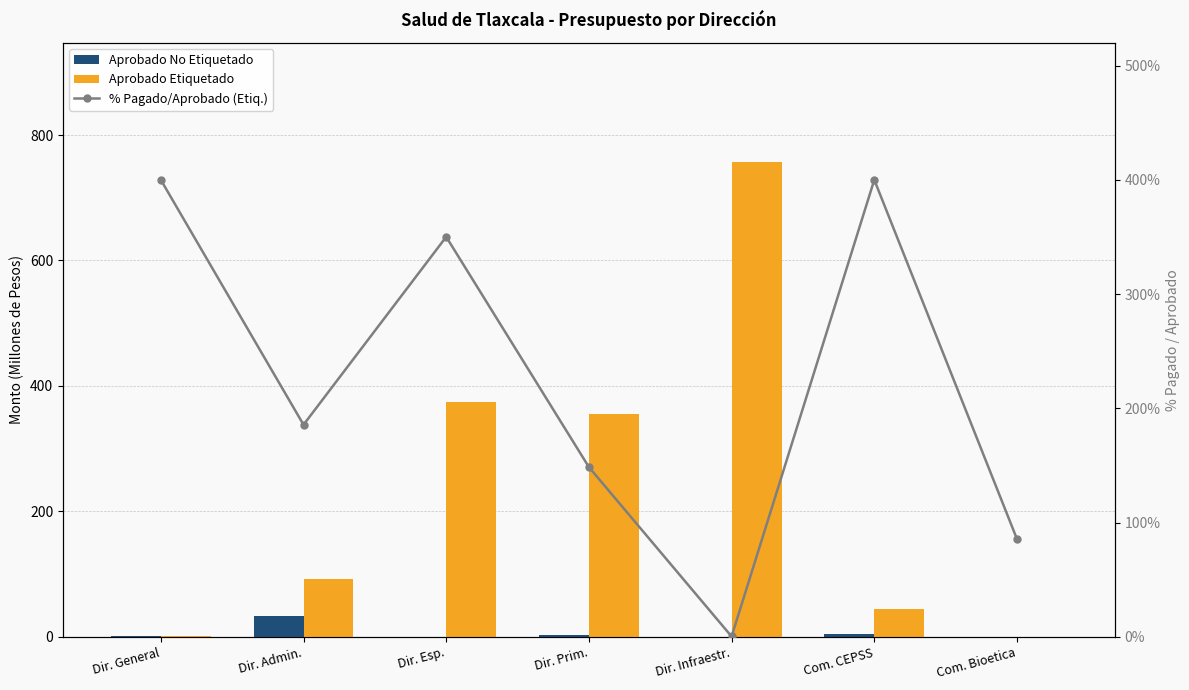

What is the label of the 3rd bar from the right?

Dir. Infraestr.